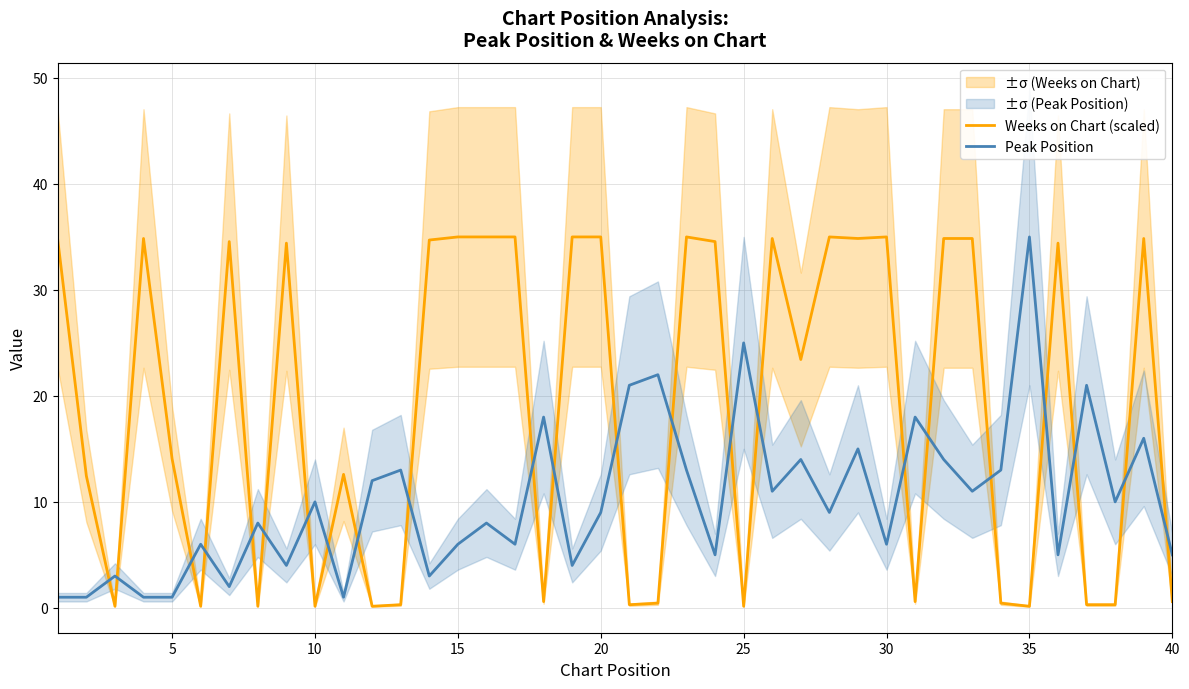

True or false: Weeks on Chart (scaled) and Peak Position cross at least once.

True